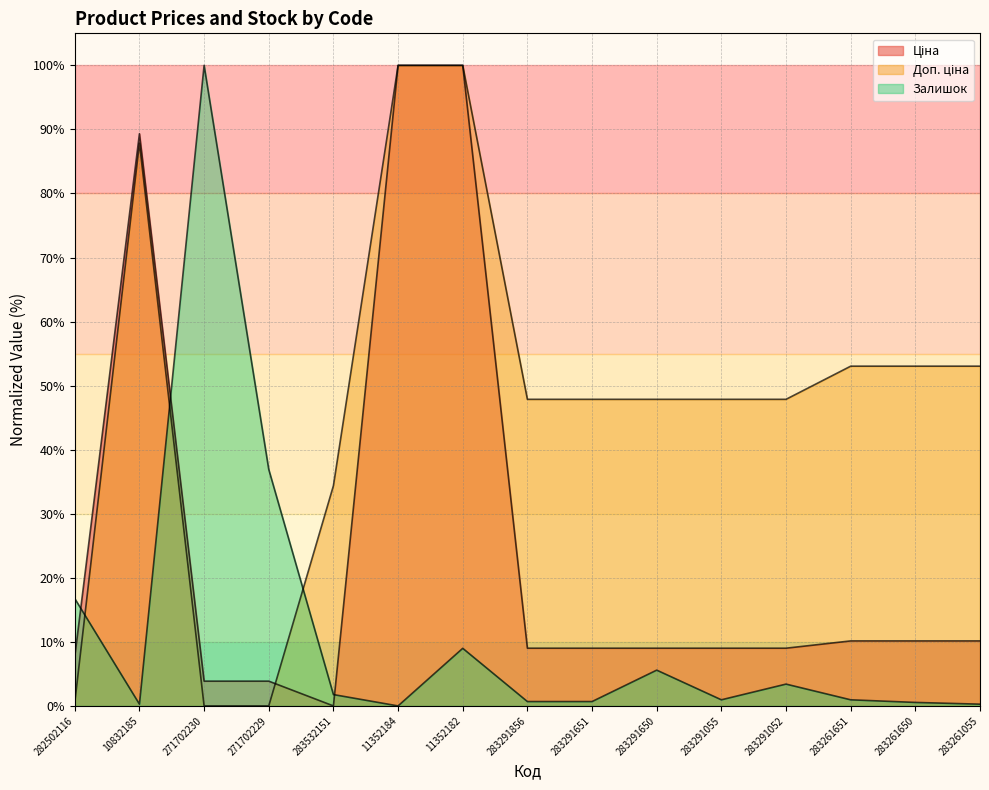

How many data points does each series have?

15